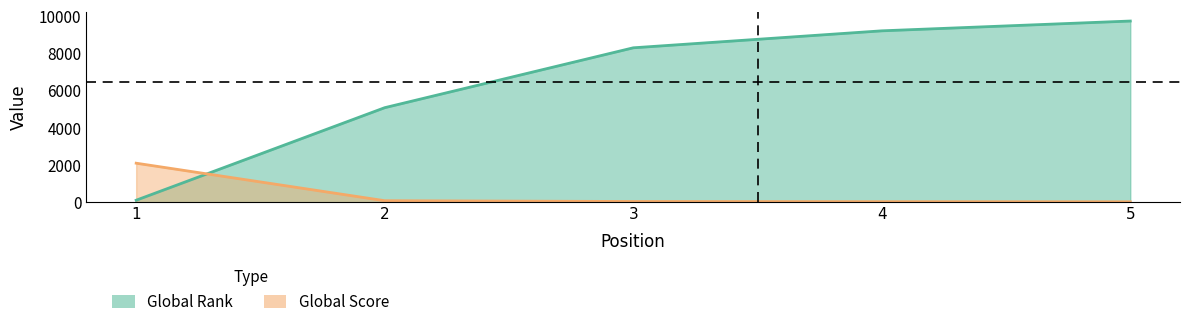

True or false: Global Rank and Global Score intersect in this chart.

True